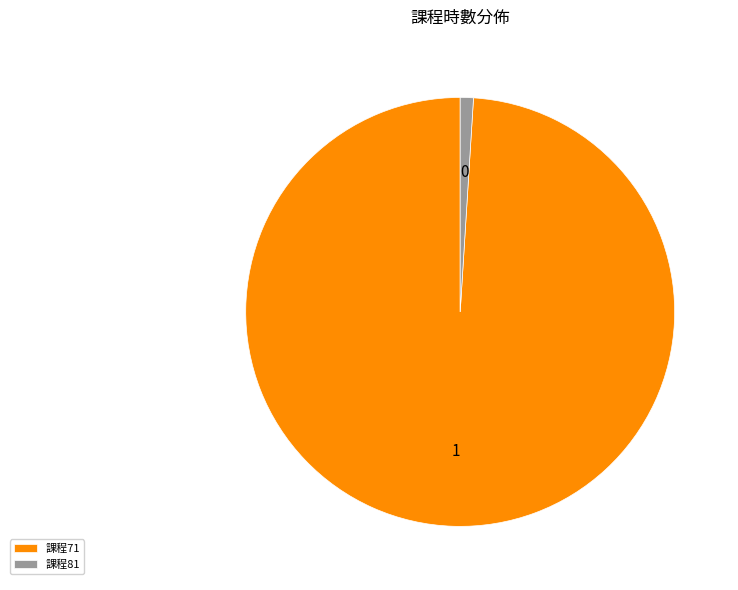

Which category has the smallest portion of the pie?

課程81